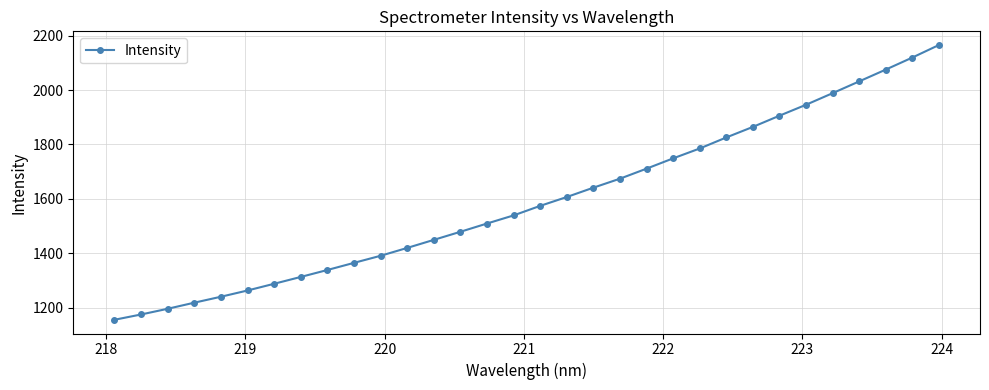

True or false: there are more than 0 points higher than both neighbors.

False